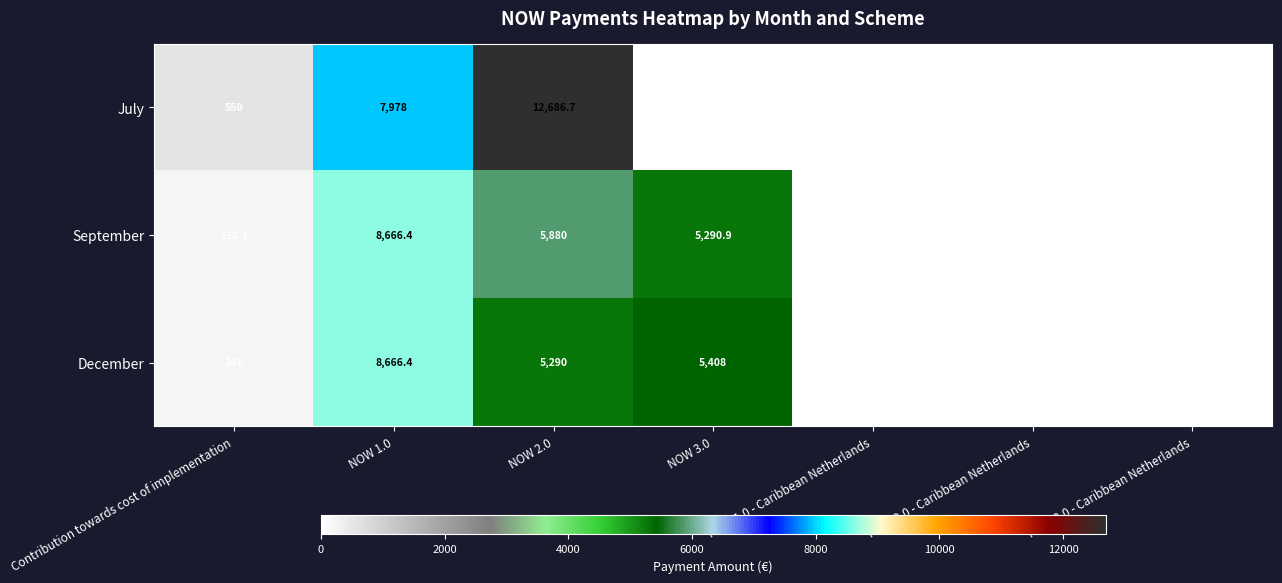

What is the maximum value shown in the chart?

12686.7